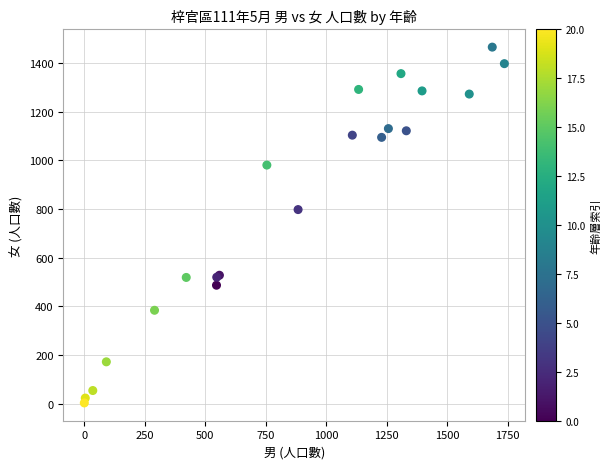

What Y value in the scatter plot is closest to 734?

798